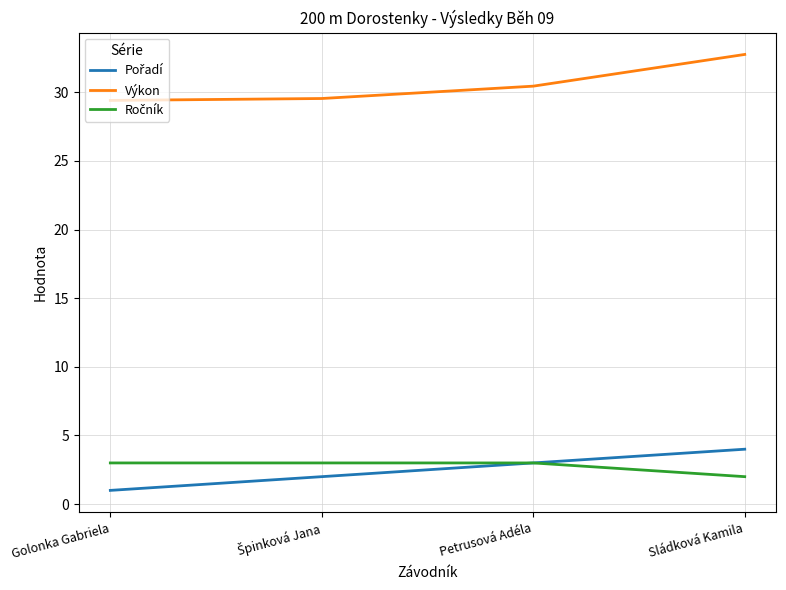

The Výkon series shows 42.3 at Golonka Gabriela. True or false?

False